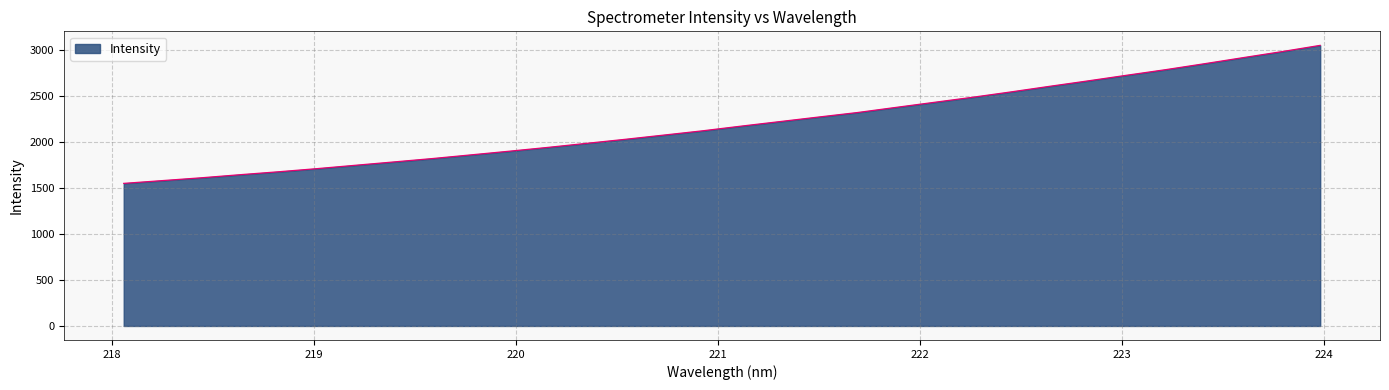

What is the greatest value displayed?

3055.1